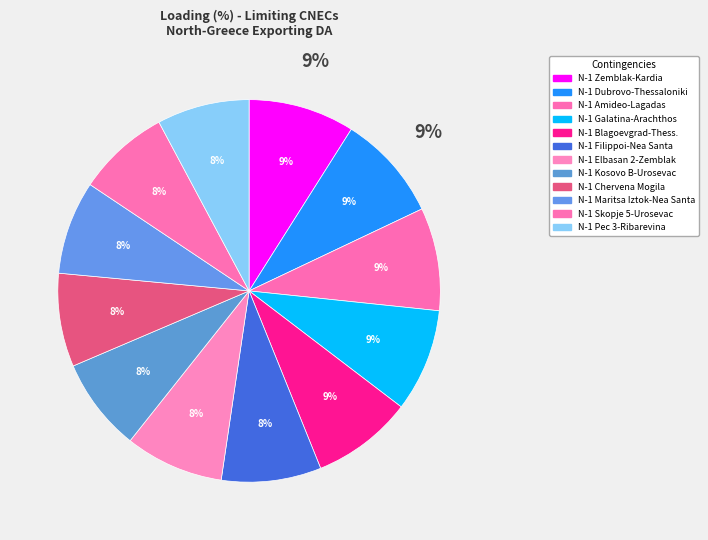

To the nearest percent, what is the combined percentage of N-1 OHL 400 kV Filippoi-Nea Santa and N-1 TIE 400 kV Dubrovo-Thessaloniki?

17%